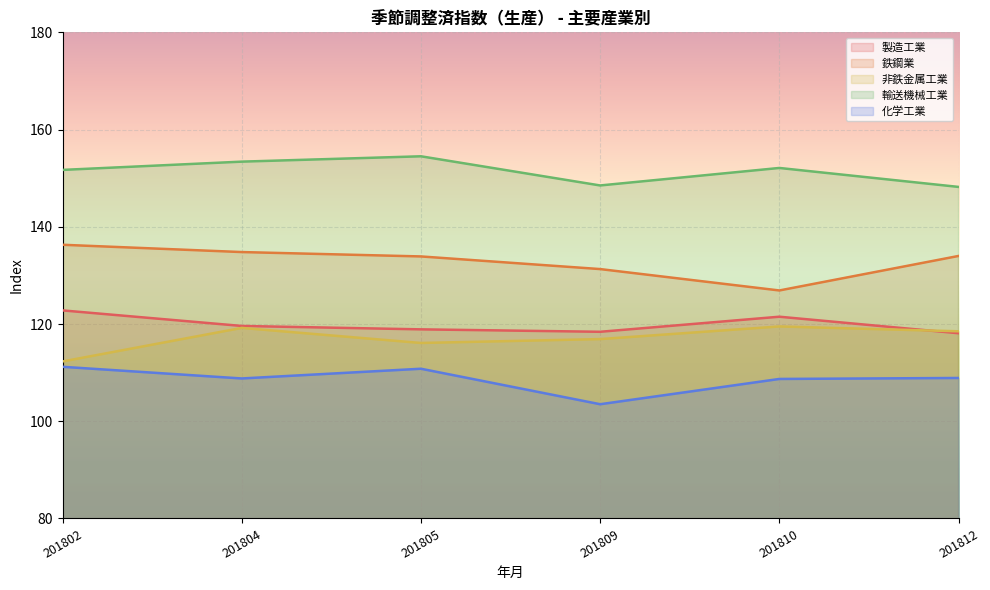

True or false: 製造工業 has more than 2 points higher than both neighbors.

False